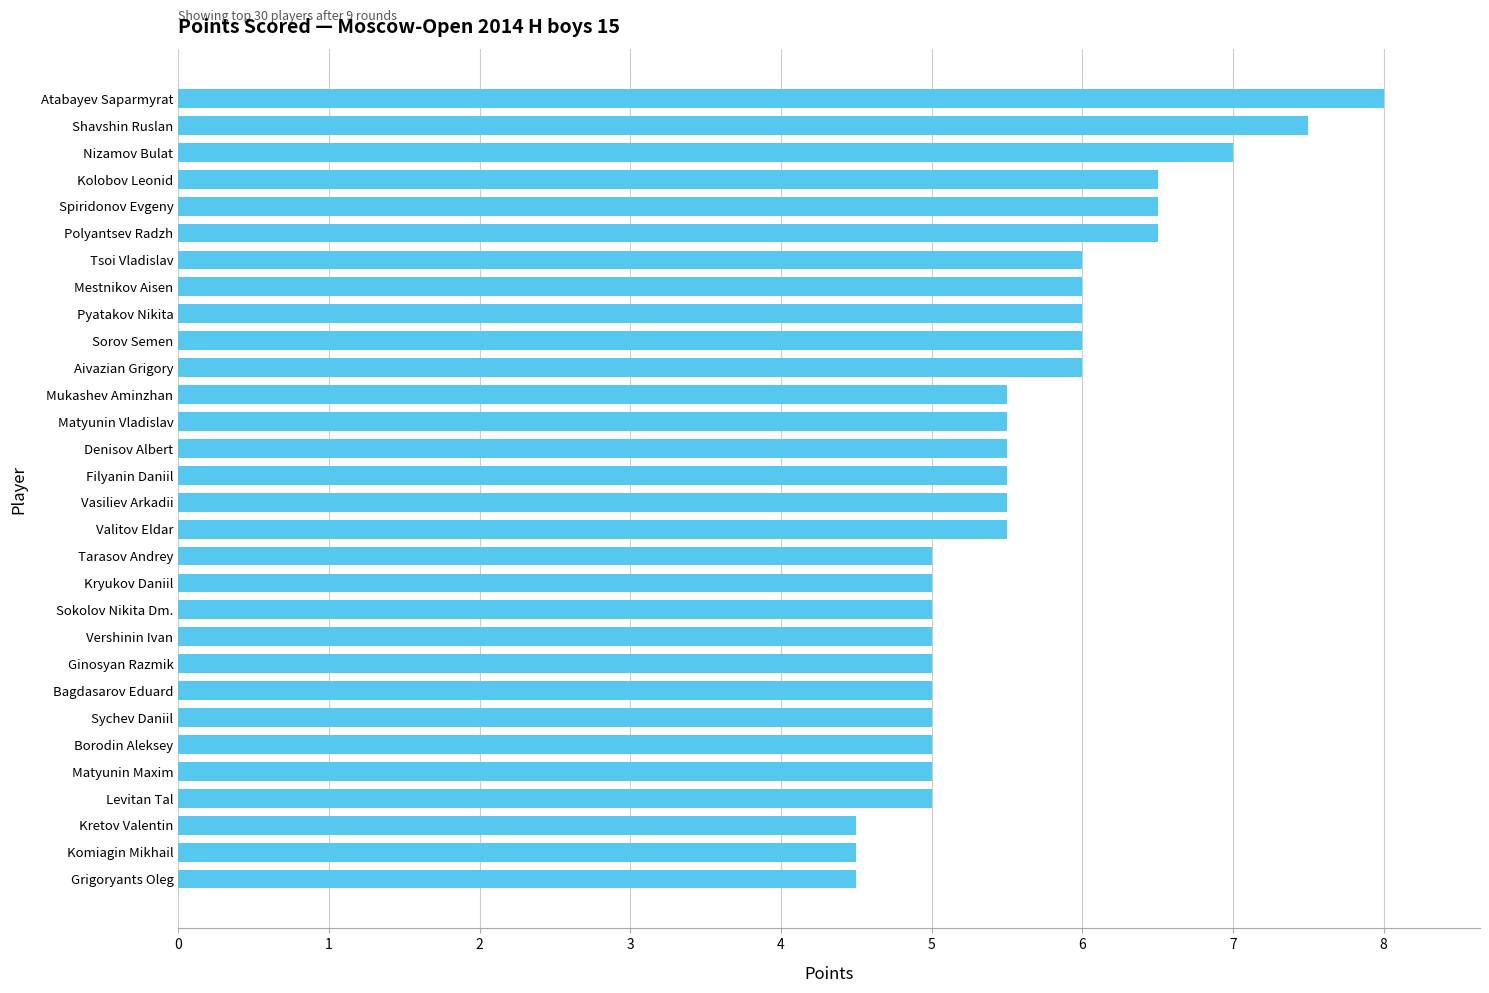

Count the number of data series in this chart.

1